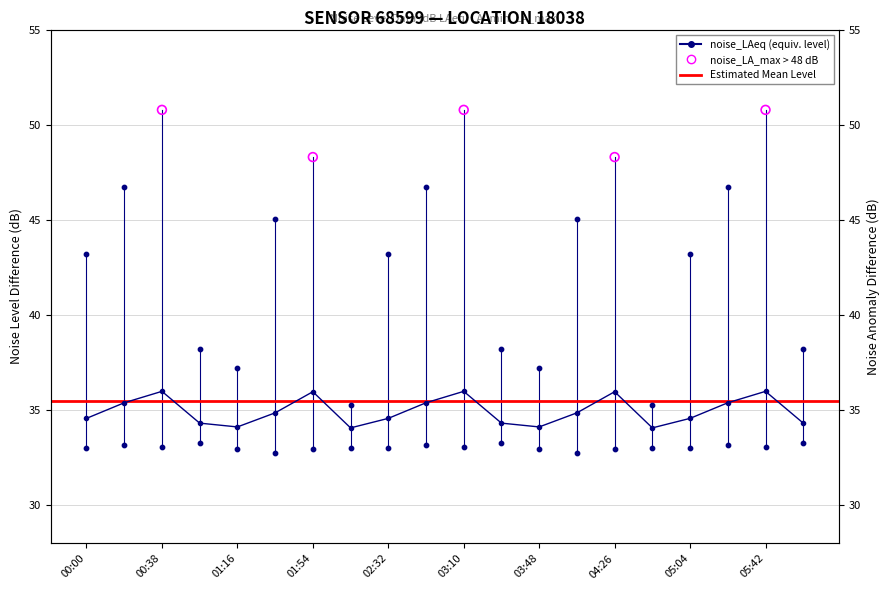

At which category is the sum across all series the highest?

00:38